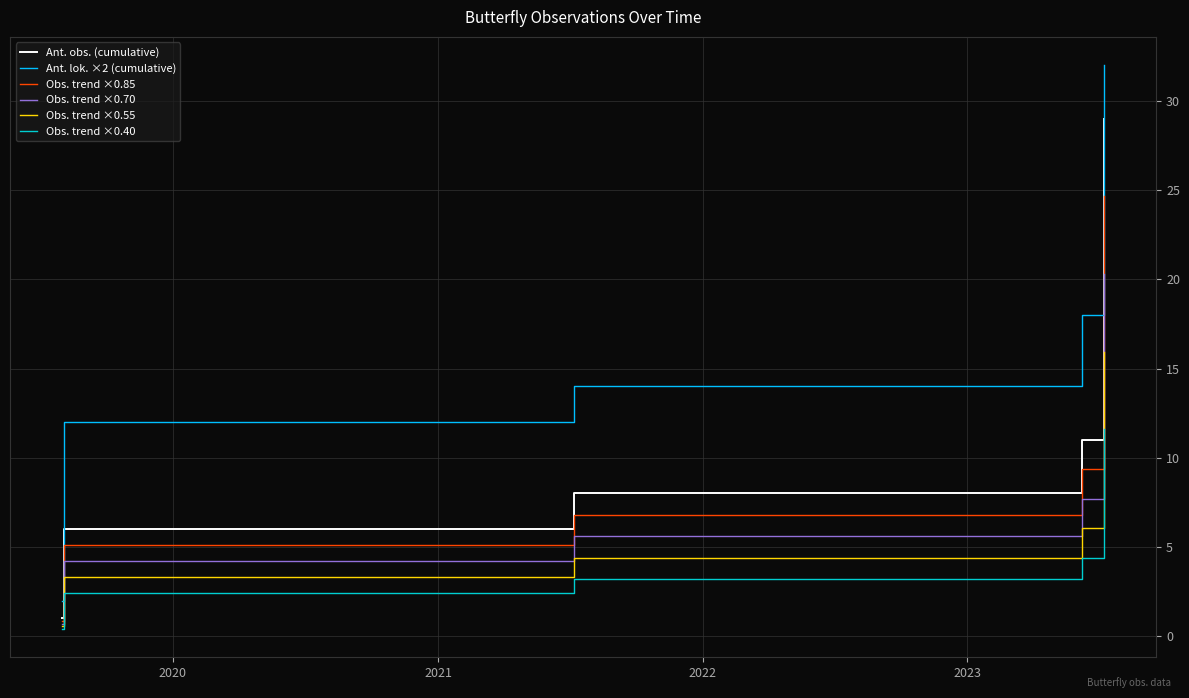

True or false: Obs. trend ×0.70 and Obs. trend ×0.55 intersect in this chart.

False